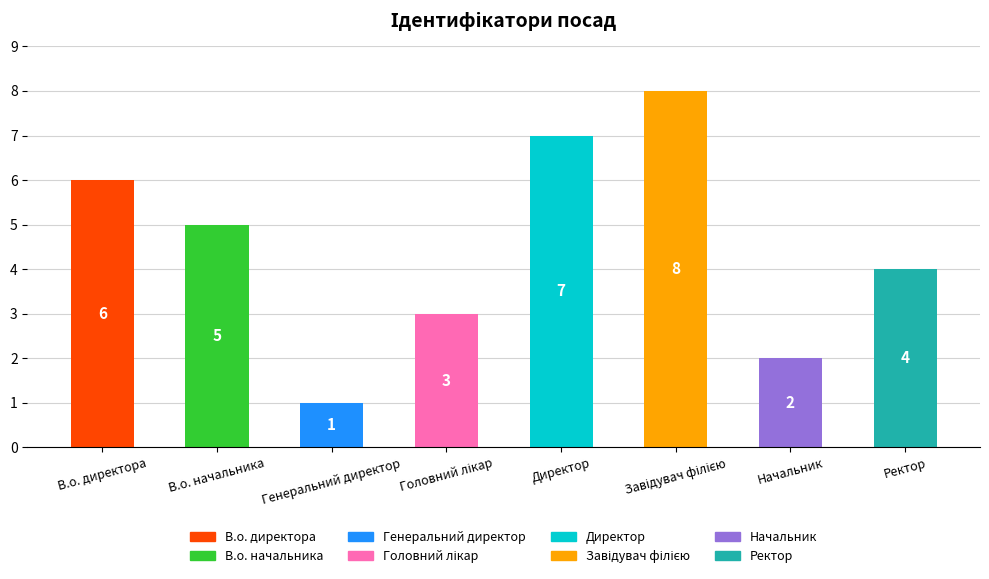

What position from the right is Ректор?

1